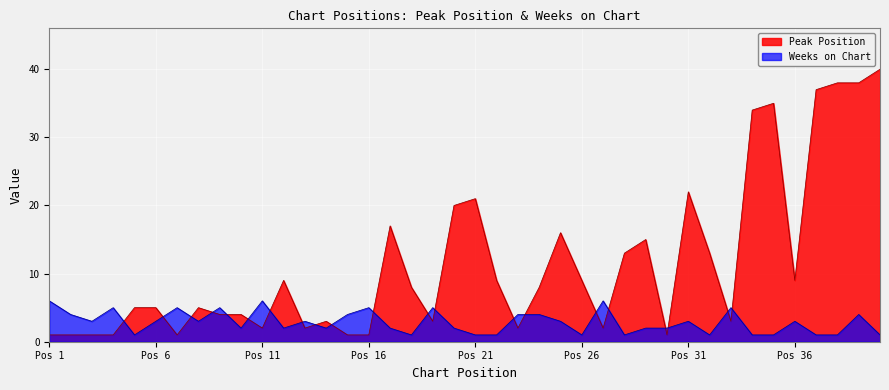

Does the chart display data point markers on the line(s)?

No